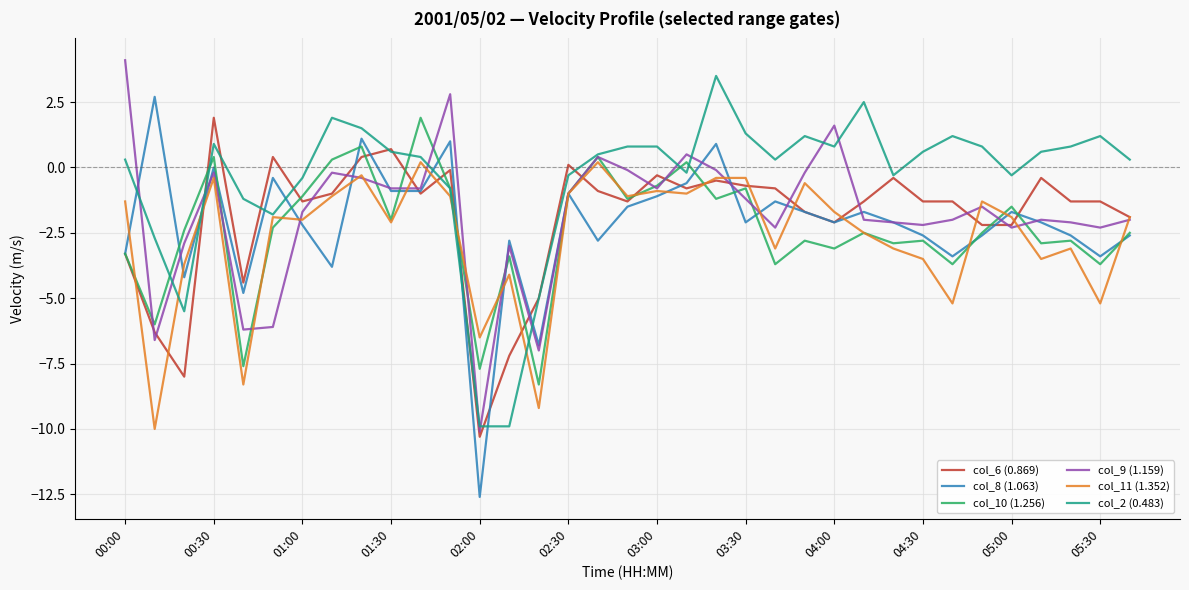

How many values in the col_2 (0.483) series exceed 0?

22